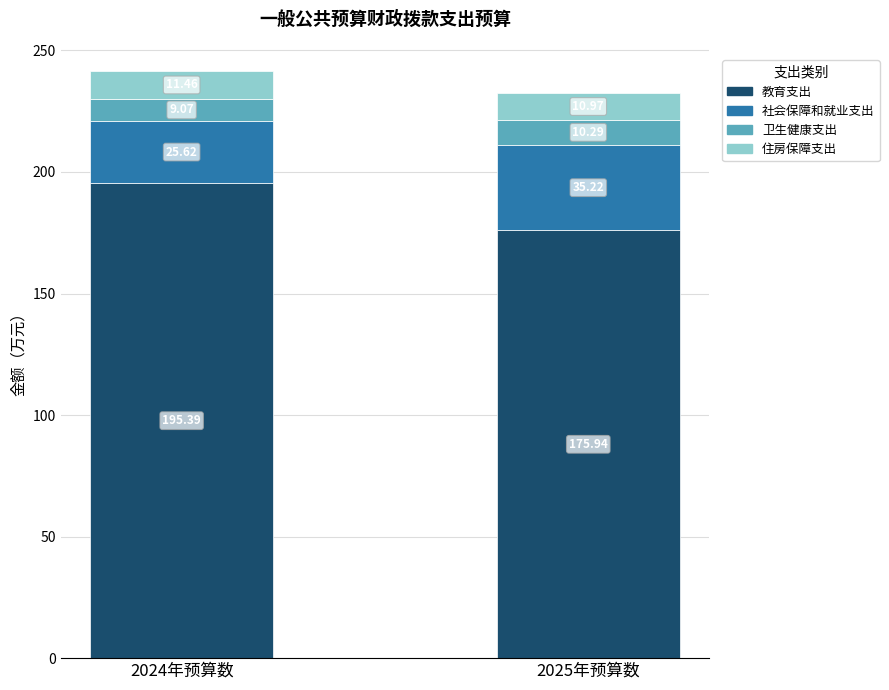

At which category is the sum across all series the highest?

2024年预算数